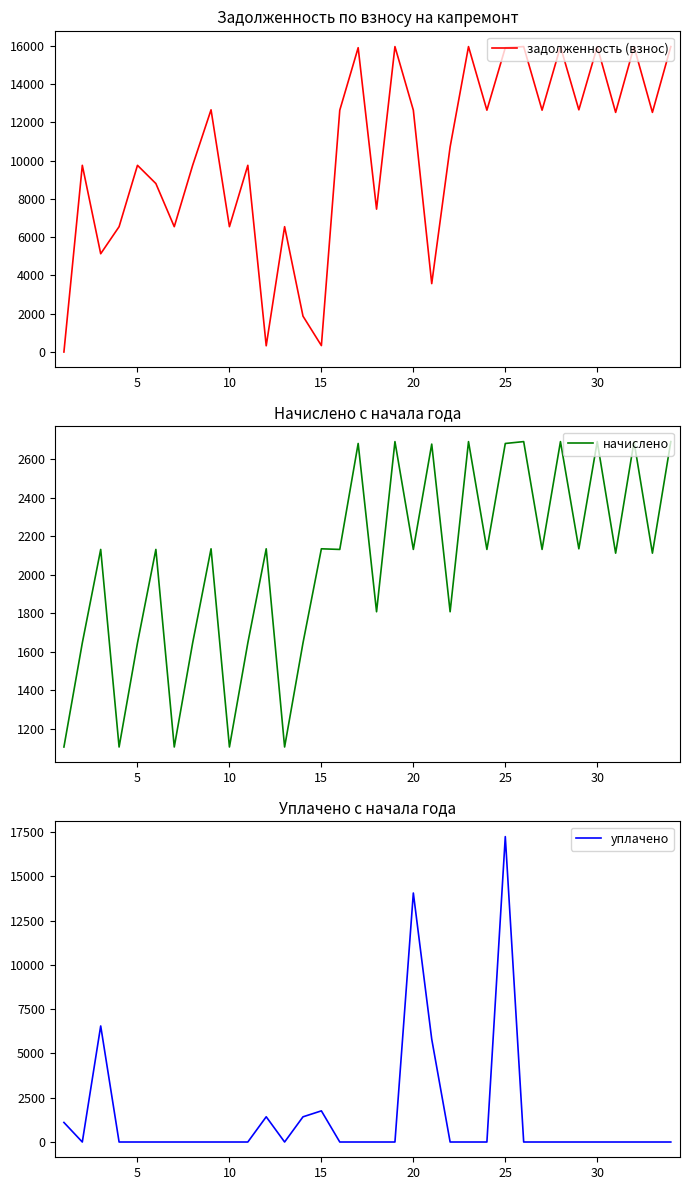

What is the minimum value for начислено?

1104.8